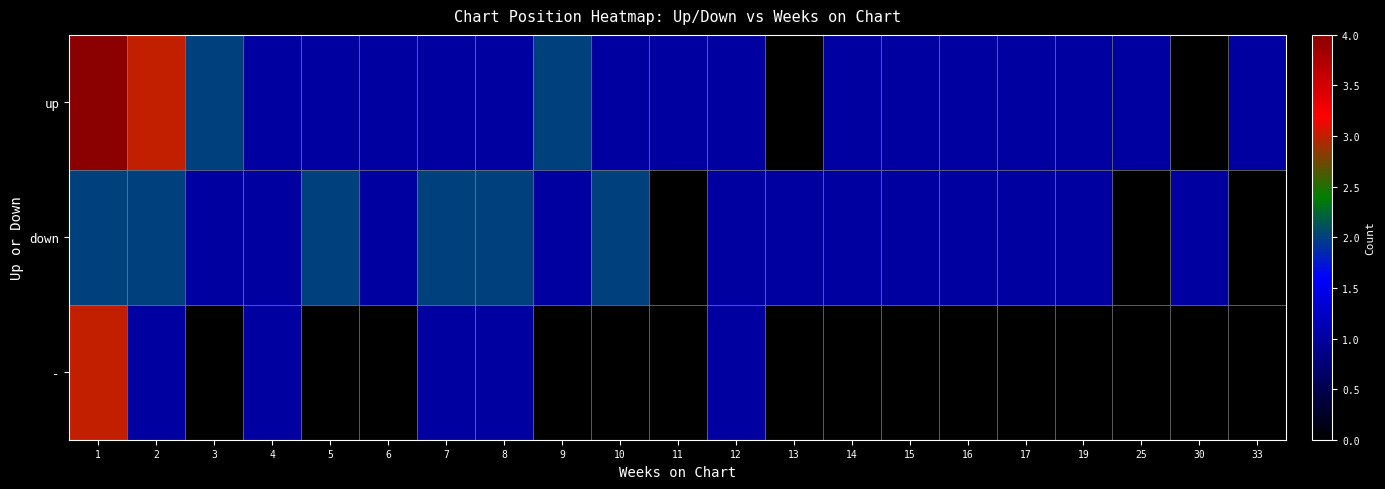

Which series has the largest range (max minus min)?

up